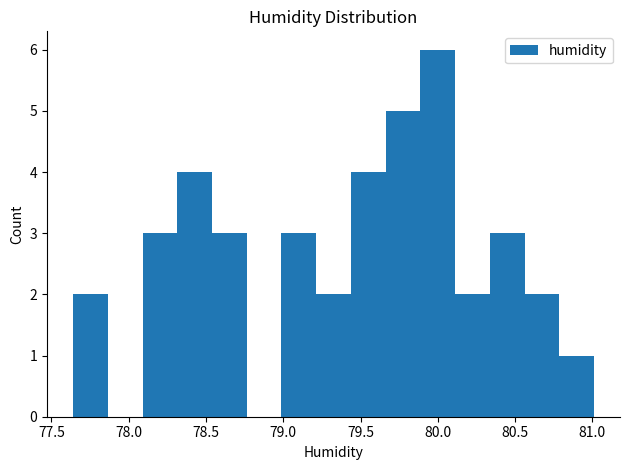

Reading left to right, transcribe this chart: for each bar, give the range it covers on the x-axis and its height. Neither the bar edges nor the heights are printed on the chart, so give them approximately, as read against the axes.

77.65 to 77.85: 2
77.85 to 78.10: 0
78.10 to 78.30: 3
78.30 to 78.55: 4
78.55 to 78.75: 3
78.75 to 79.00: 0
79.00 to 79.20: 3
79.20 to 79.45: 2
79.45 to 79.65: 4
79.65 to 79.90: 5
79.90 to 80.10: 6
80.10 to 80.35: 2
80.35 to 80.55: 3
80.55 to 80.80: 2
80.80 to 81.00: 1